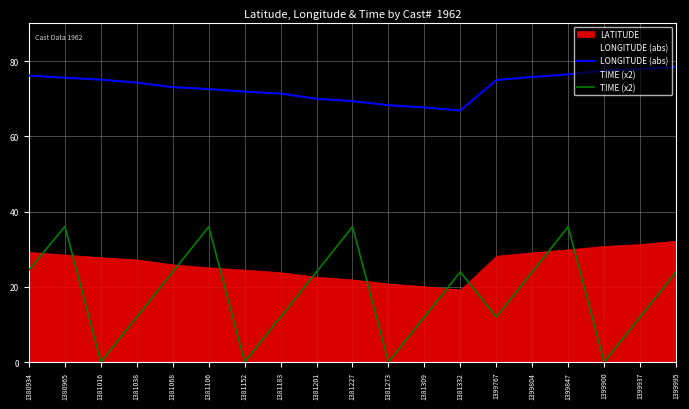

True or false: LONGITUDE (abs) and TIME (x2) cross at least once.

False